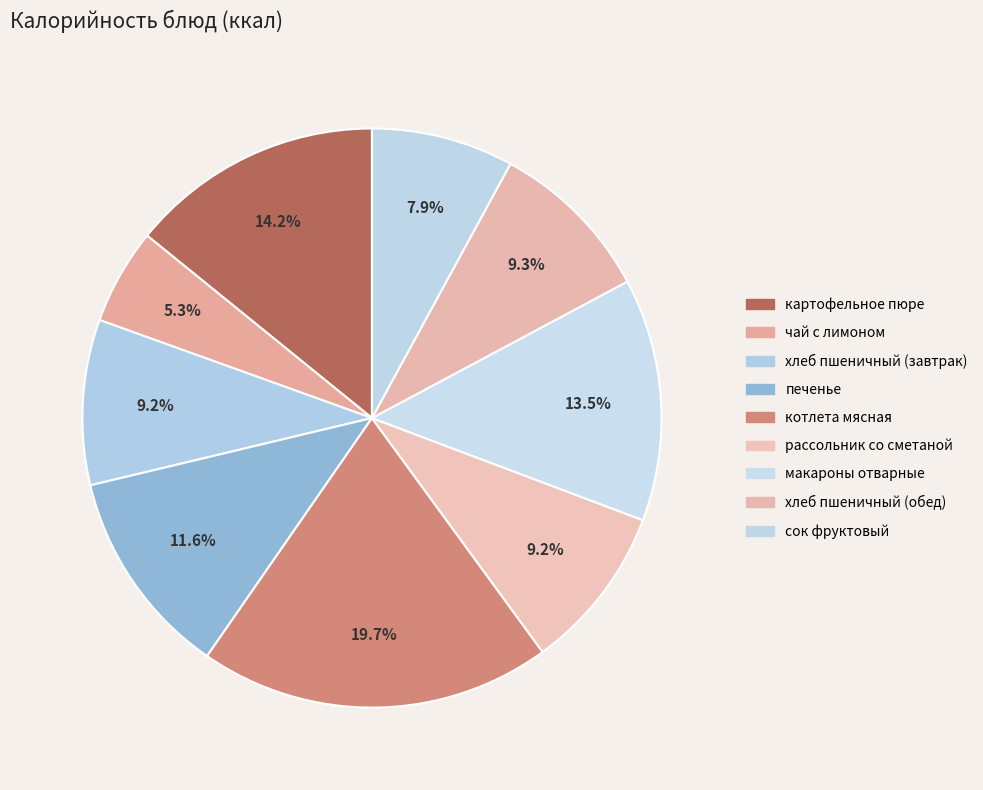

To the nearest percent, what is the average slice percentage?

11%